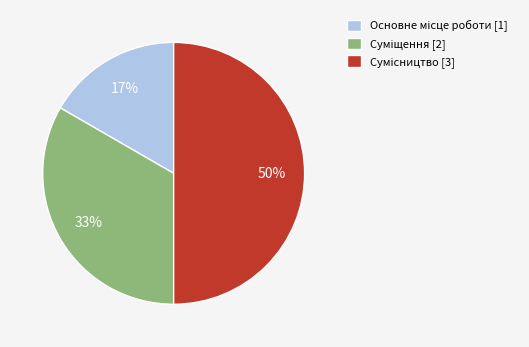

To the nearest percent, what is the difference between the largest and smallest slice percentages?

33%